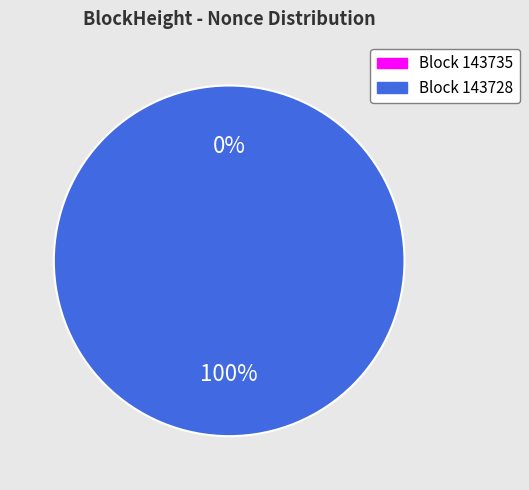

To the nearest percent, what is the difference between the 143728 and 143735 slice percentages?

100%